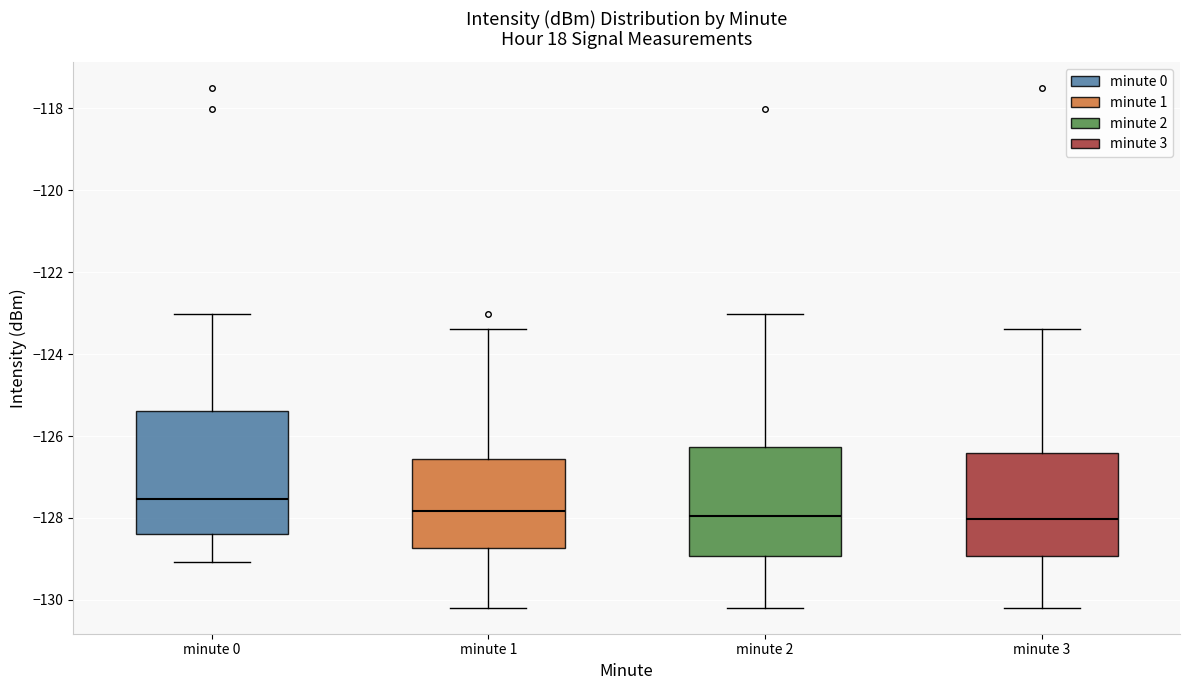

Reading left to right, transcribe this box plot: for each box, give where its median line is, the range the box spans, and where its two whiskers end, as read against the y-axis. The values are not printed on the chart, so give them approximately, as read against the axis.

minute 0: median -127.6, box -128.4 to -125.4, whiskers -129.0 to -123.0
minute 1: median -127.8, box -128.8 to -126.6, whiskers -130.2 to -123.4
minute 2: median -128.0, box -129.0 to -126.2, whiskers -130.2 to -123.0
minute 3: median -128.0, box -129.0 to -126.4, whiskers -130.2 to -123.4